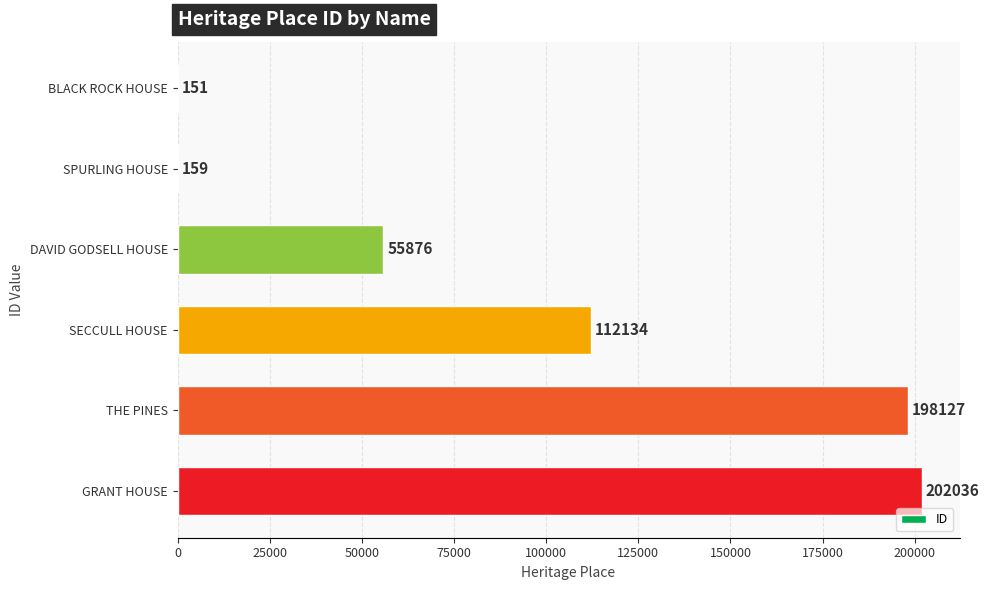

Approximately how many times larger is the value at SECCULL HOUSE compared to BLACK ROCK HOUSE?

742.6